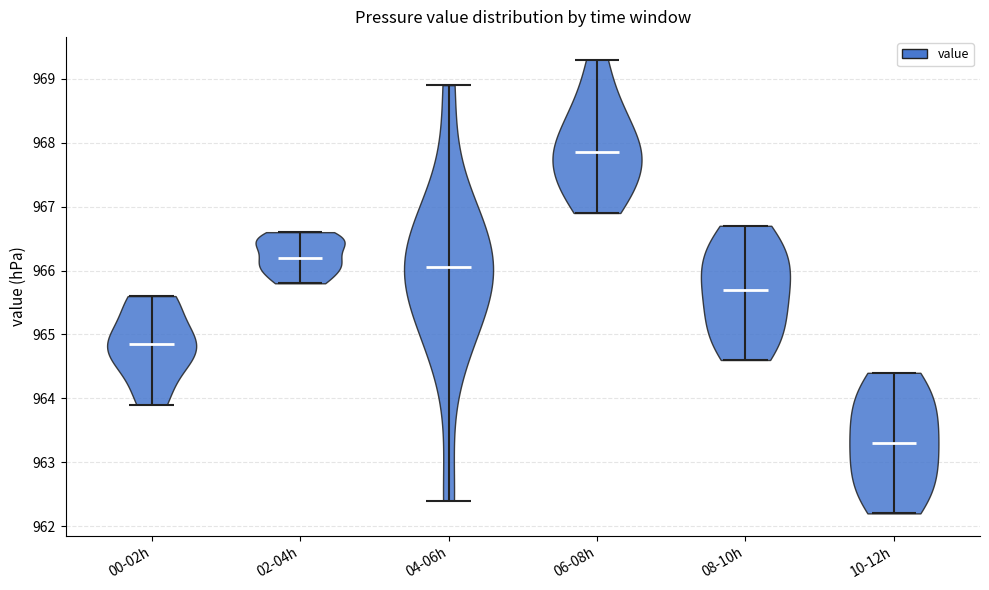

Reading left to right, read every violin against the y-axis: where its median line is, and the lowest and highest points it reaches. The values are not printed on the chart, so give them approximately, as read against the axis.

00-02h: median line 964.9, lowest point 963.9, highest point 965.6
02-04h: median line 966.2, lowest point 965.8, highest point 966.6
04-06h: median line 966.1, lowest point 962.4, highest point 968.9
06-08h: median line 967.9, lowest point 966.9, highest point 969.3
08-10h: median line 965.7, lowest point 964.6, highest point 966.7
10-12h: median line 963.3, lowest point 962.2, highest point 964.4